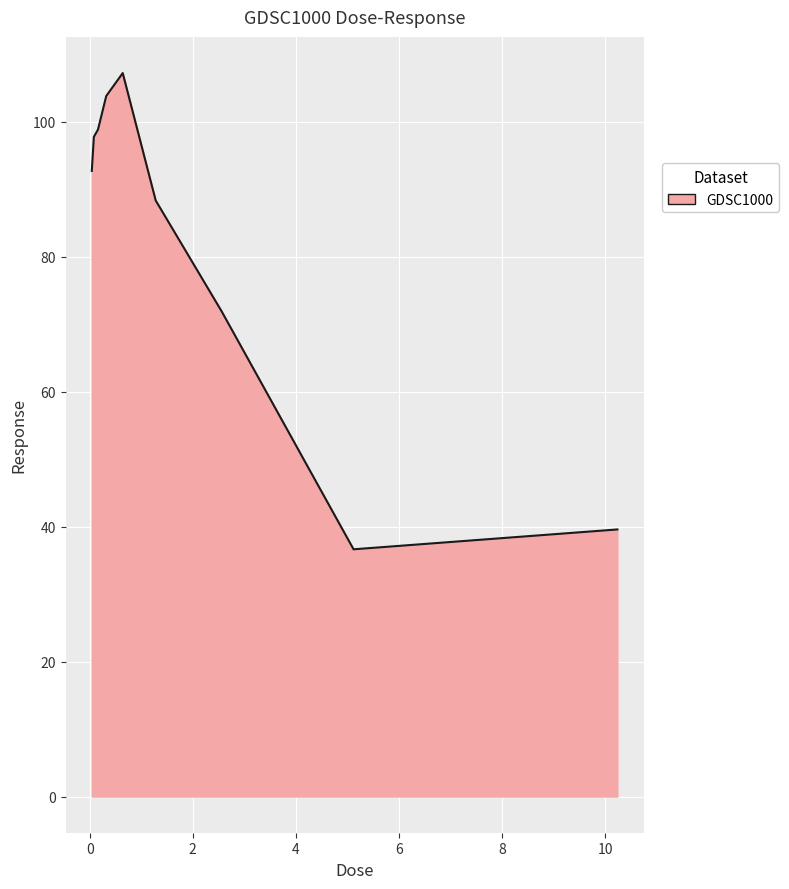

Does the chart have visible grid lines?

Yes